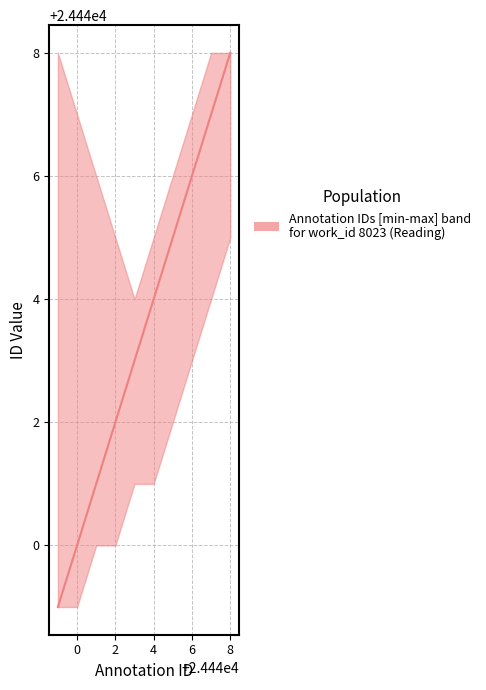

What is the minimum value shown in the chart?

24439